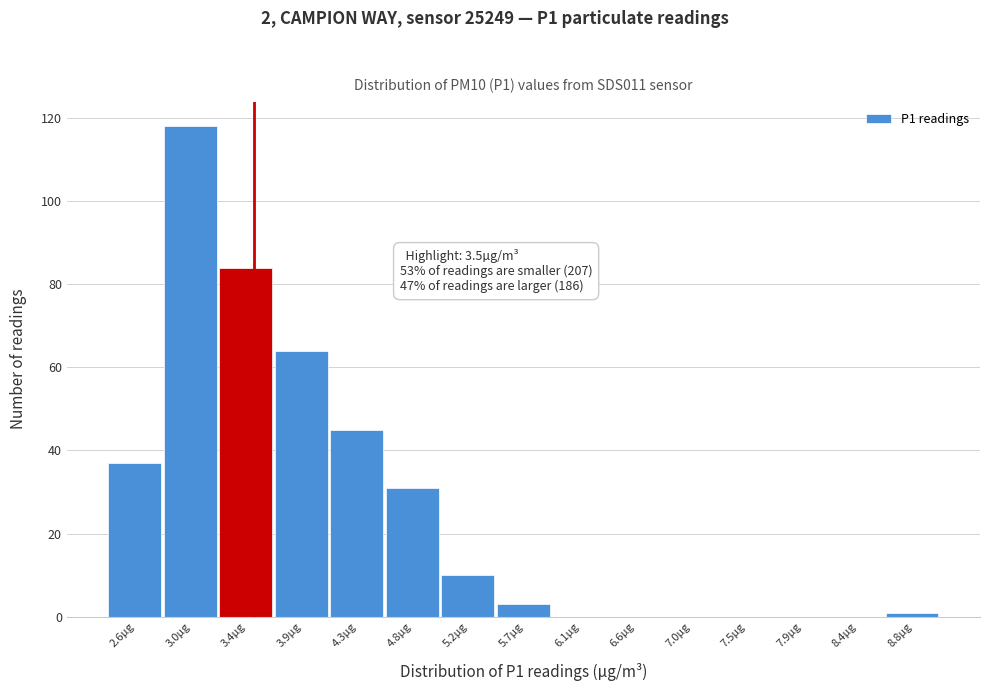

Which range on the x-axis has the tallest bar?

2.80 to 3.20